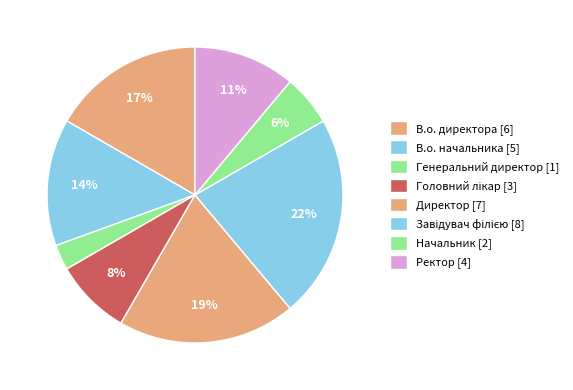

Rank the categories by value from highest to lowest.

Завідувач філією, Директор, В.о. директора, В.о. начальника, Ректор, Головний лікар, Начальник, Генеральний директор